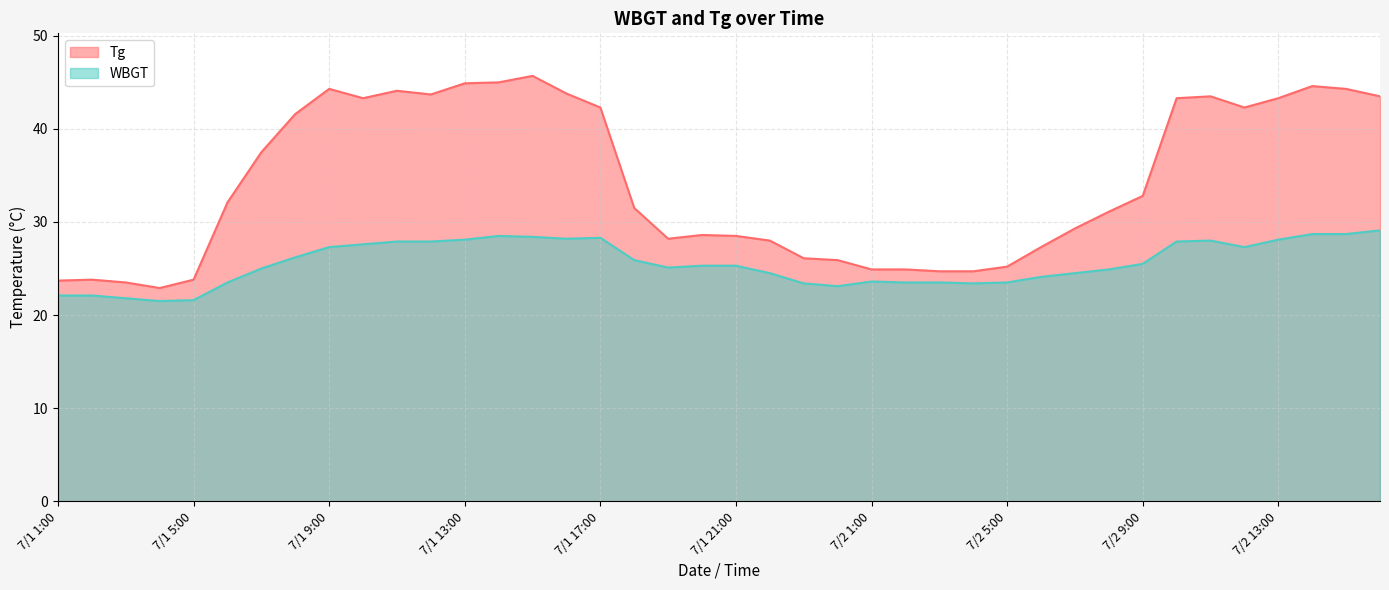

Does the chart display data point markers on the line(s)?

No